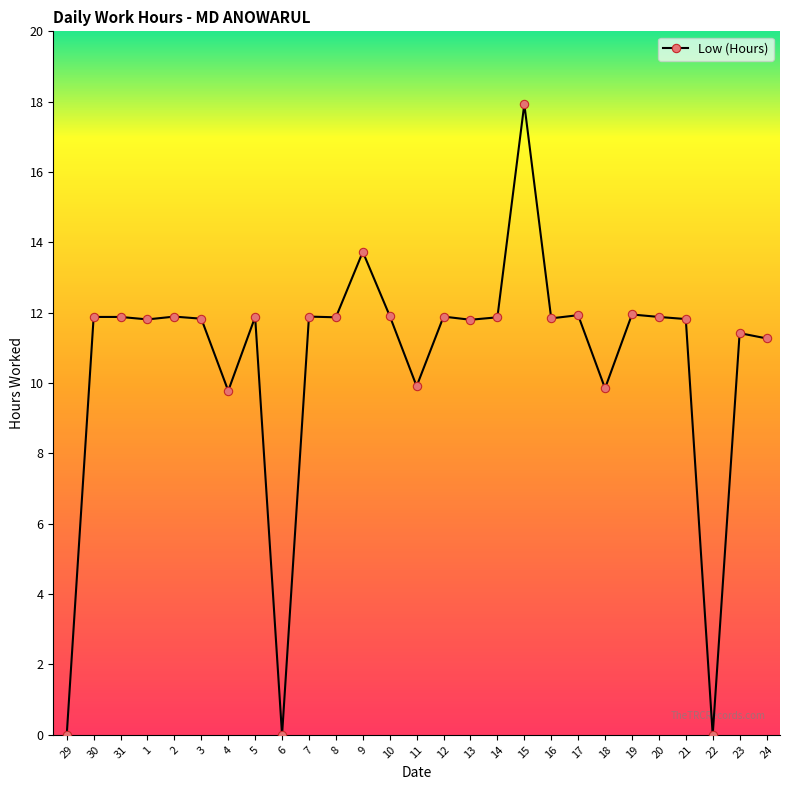

How many values are below 11?

6